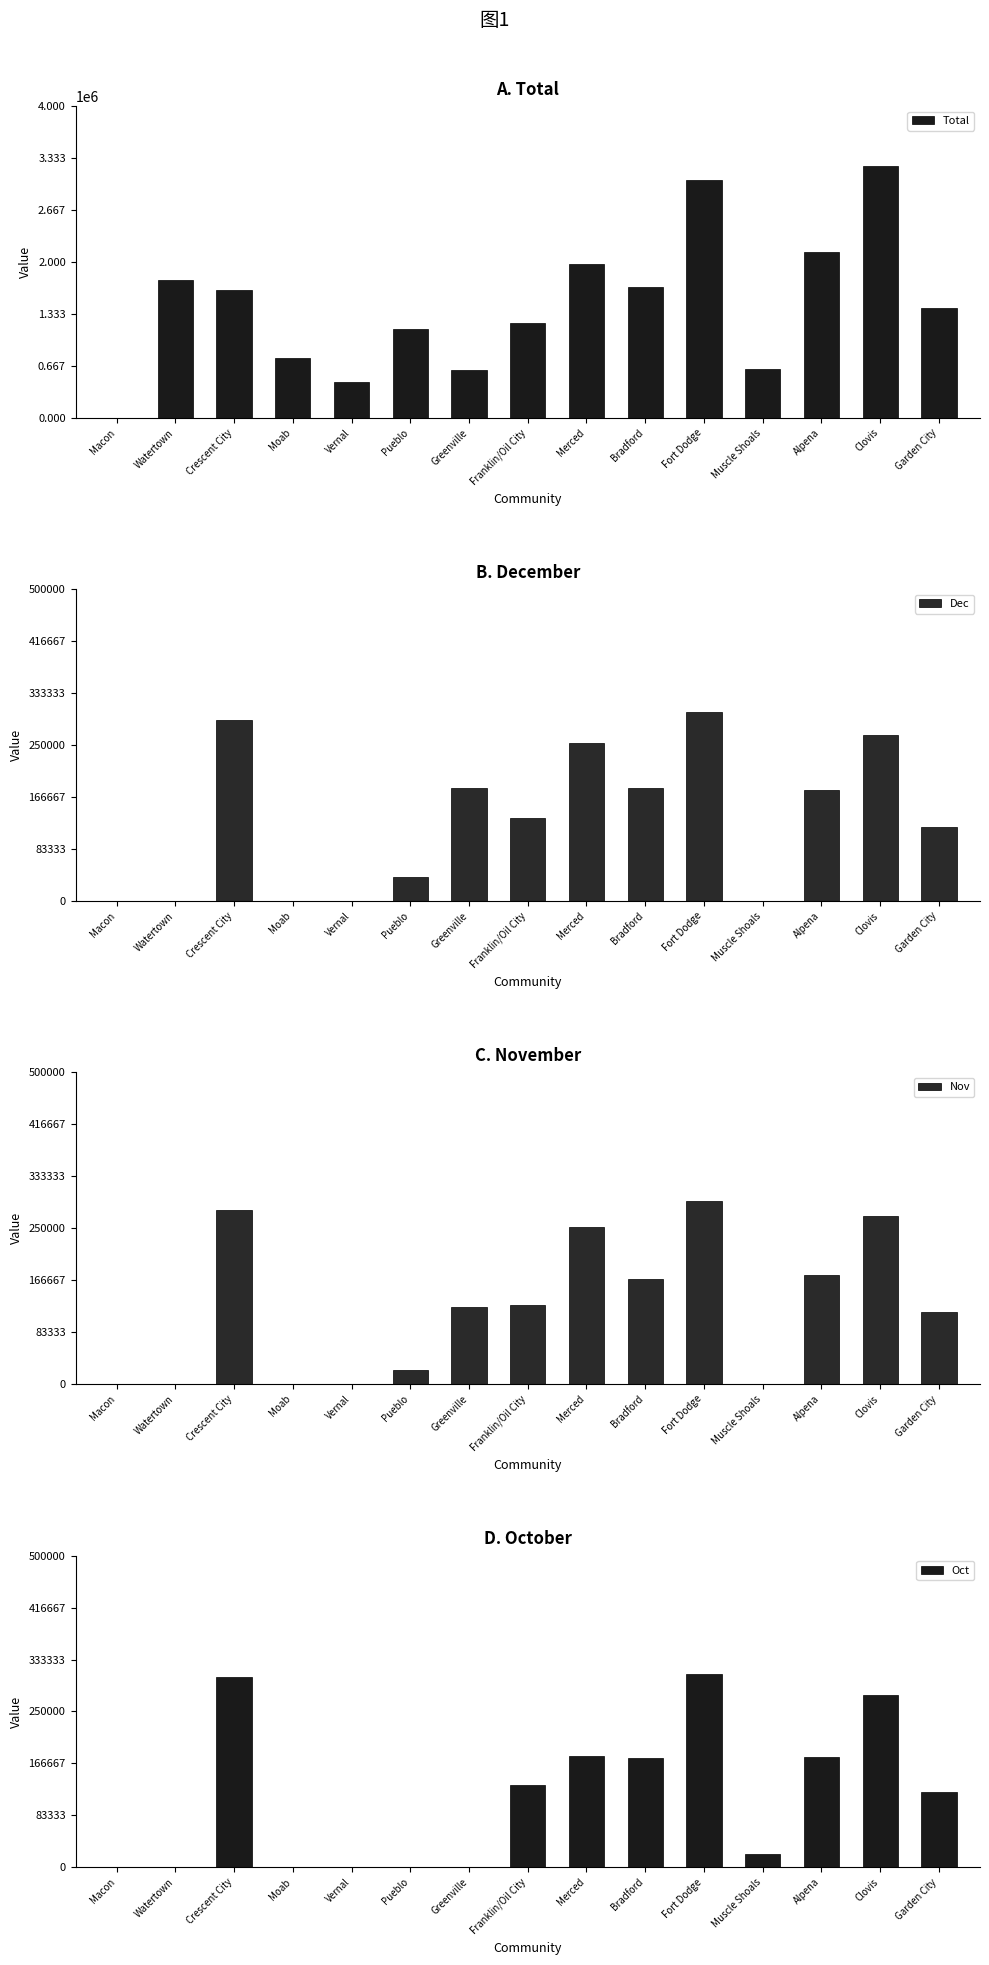

Rank the series at Clovis from highest to lowest value.

Total, Oct, Nov, Dec